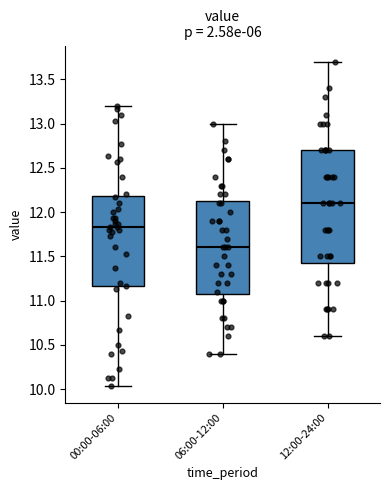

Where is the upper edge of the box for 12:00-24:00 on the y-axis? The values are not printed on the chart, so give them approximately, as read against the axis.

12.70